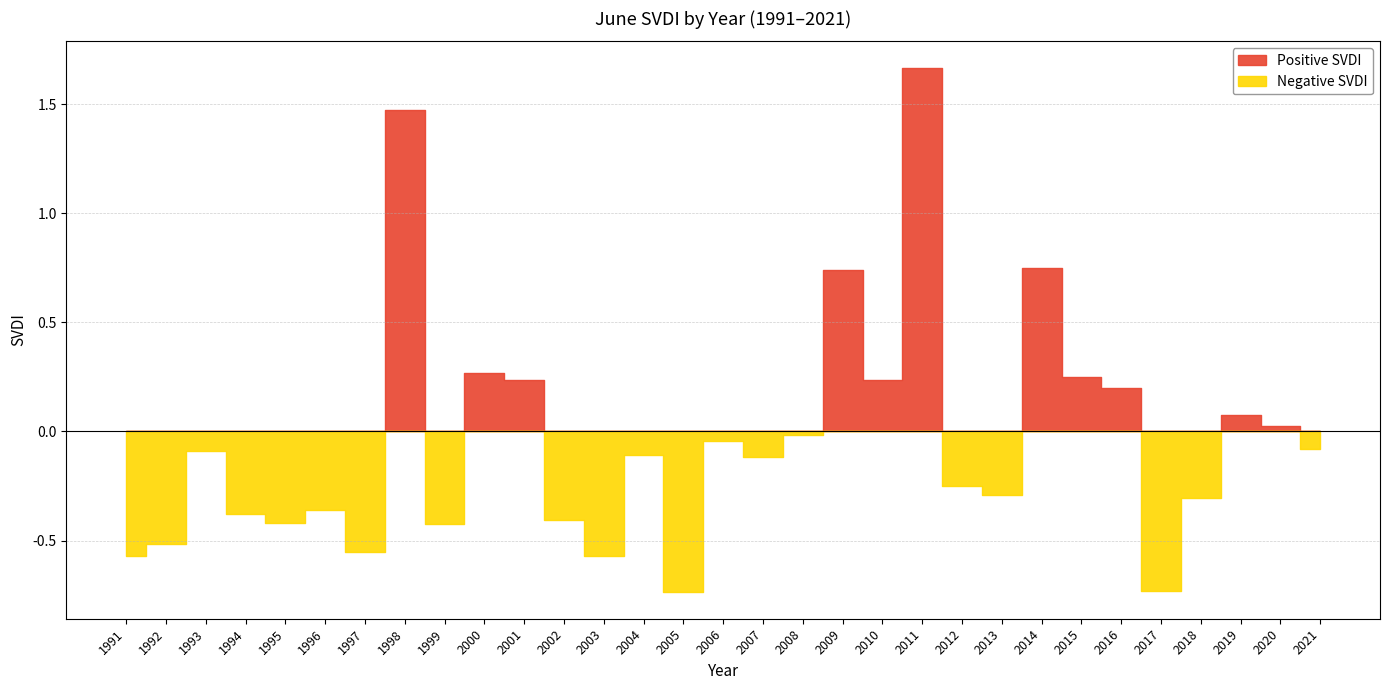

Rank the series at 1996 from highest to lowest value.

Positive SVDI, Negative SVDI